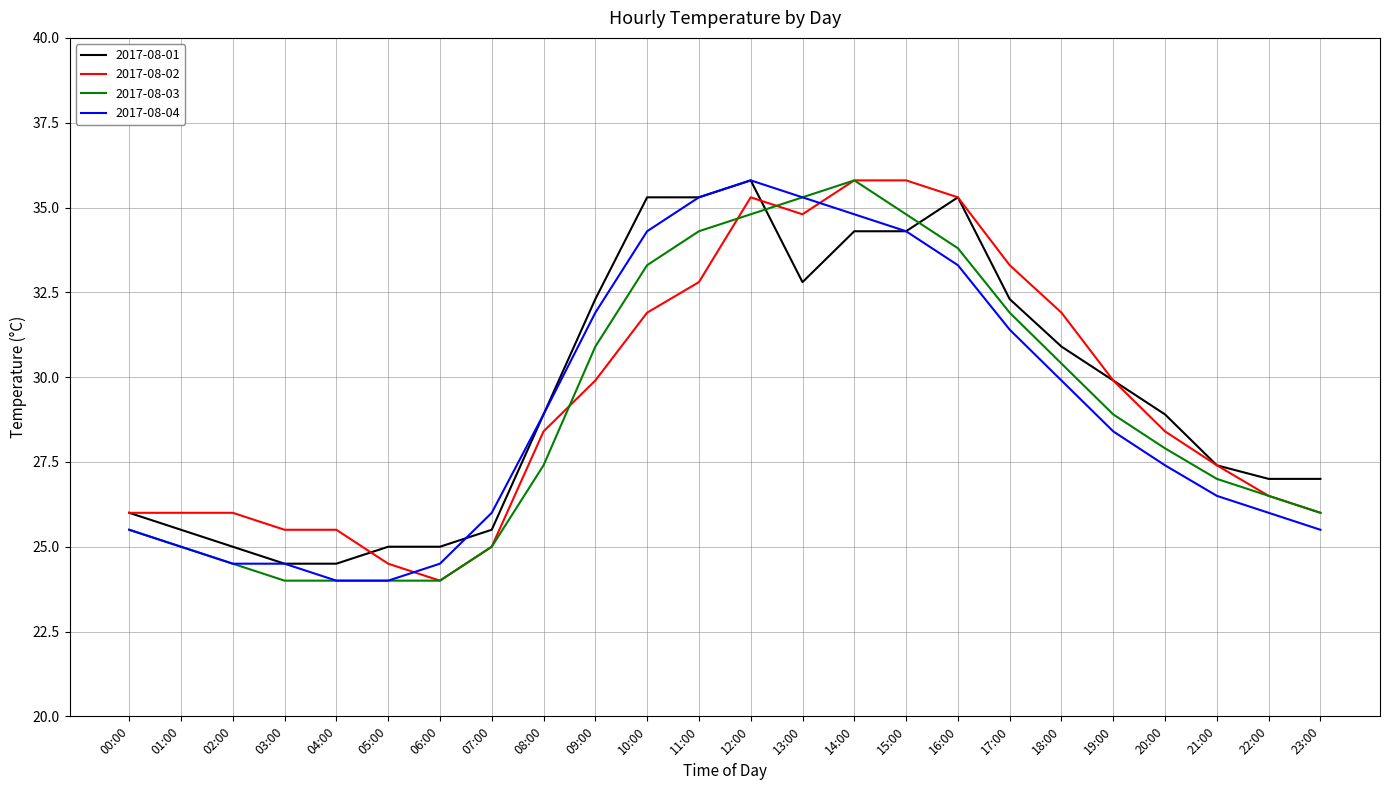

Is the value of 2017-08-04 at 14:00 greater than the value of 2017-08-01 at 19:00?

Yes